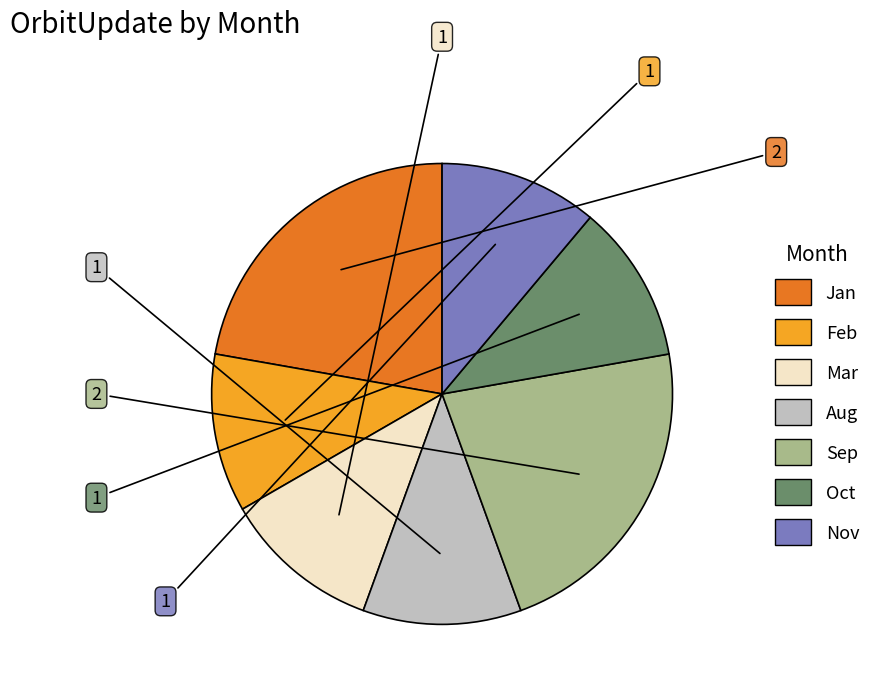

True or false: Sep accounts for 22% of the total.

True